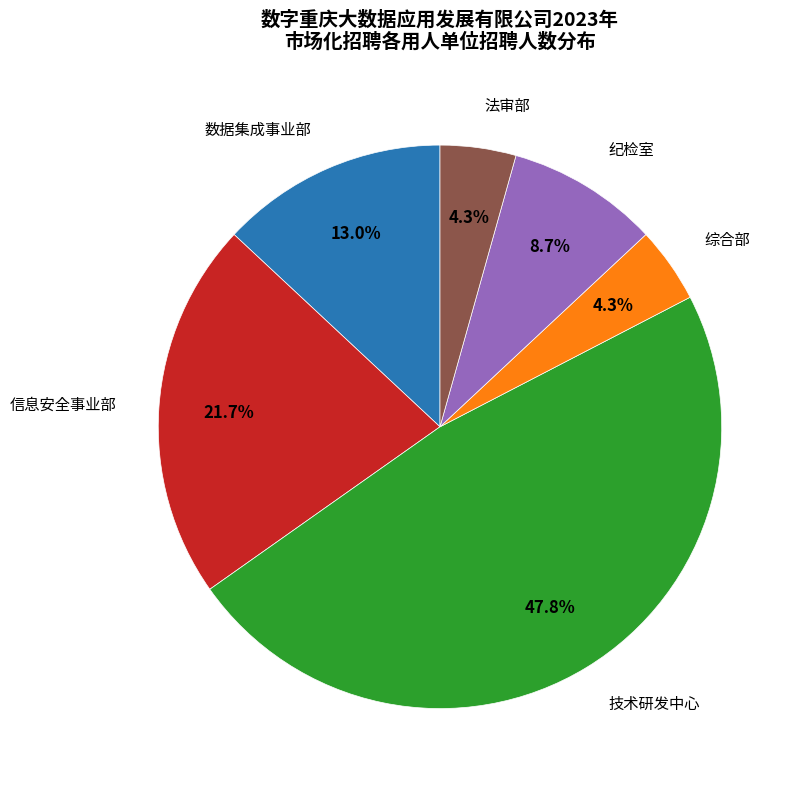

Is there a majority slice in this chart?

No